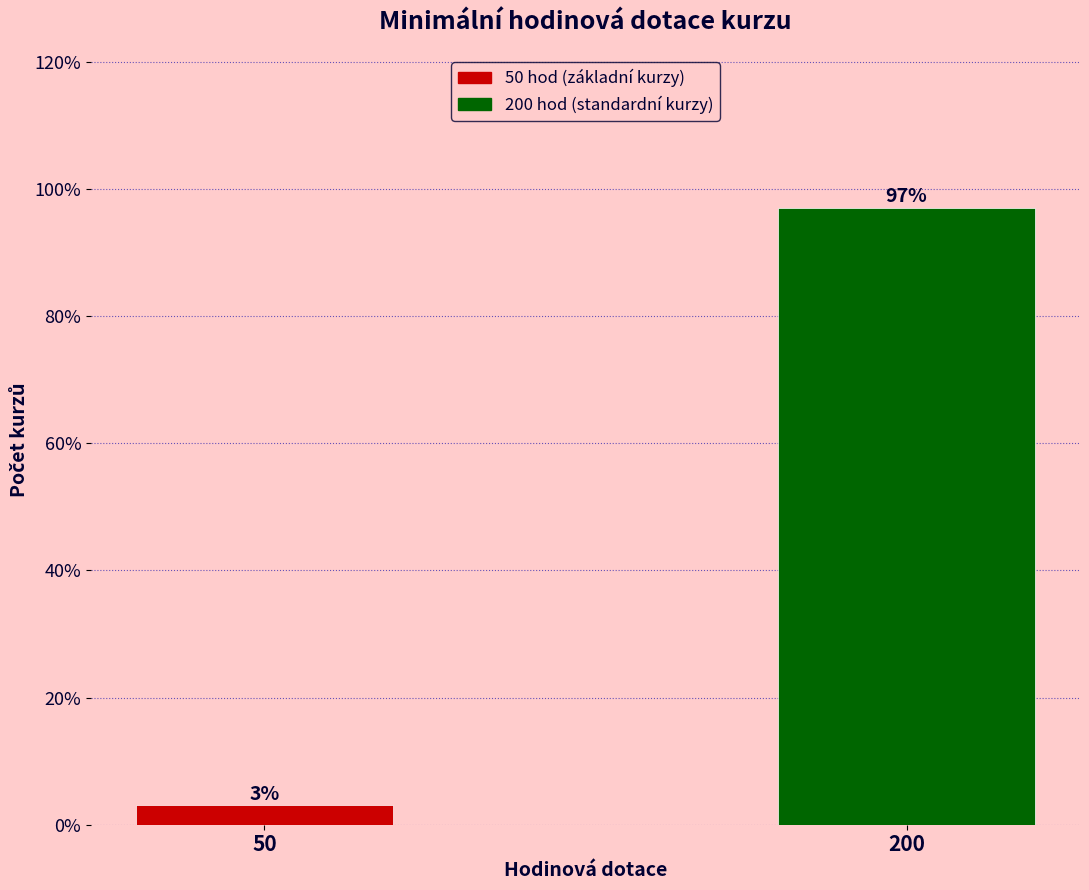

Reading right to left, extract all data points from this chart.

200=97.0	50=3.0